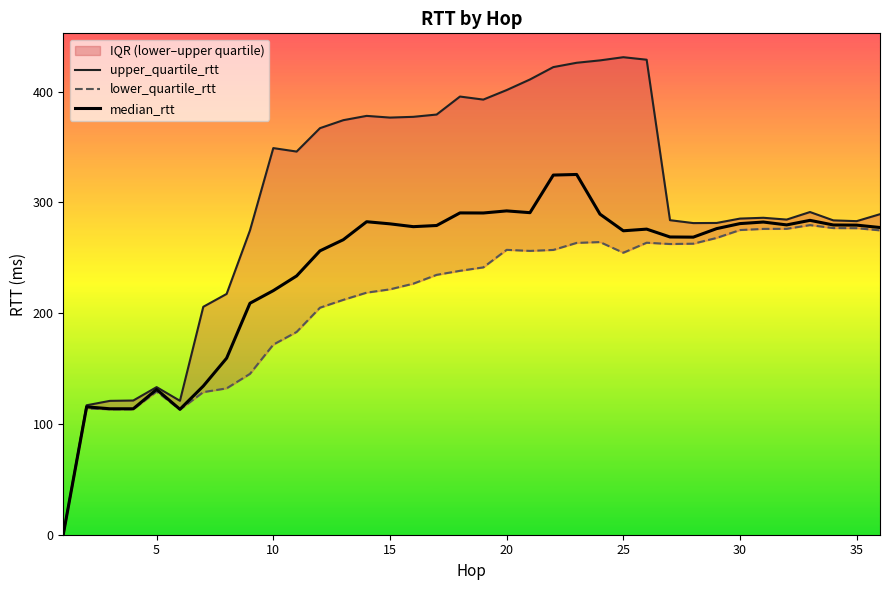

How many interior local valleys does the median_rtt series have?

8